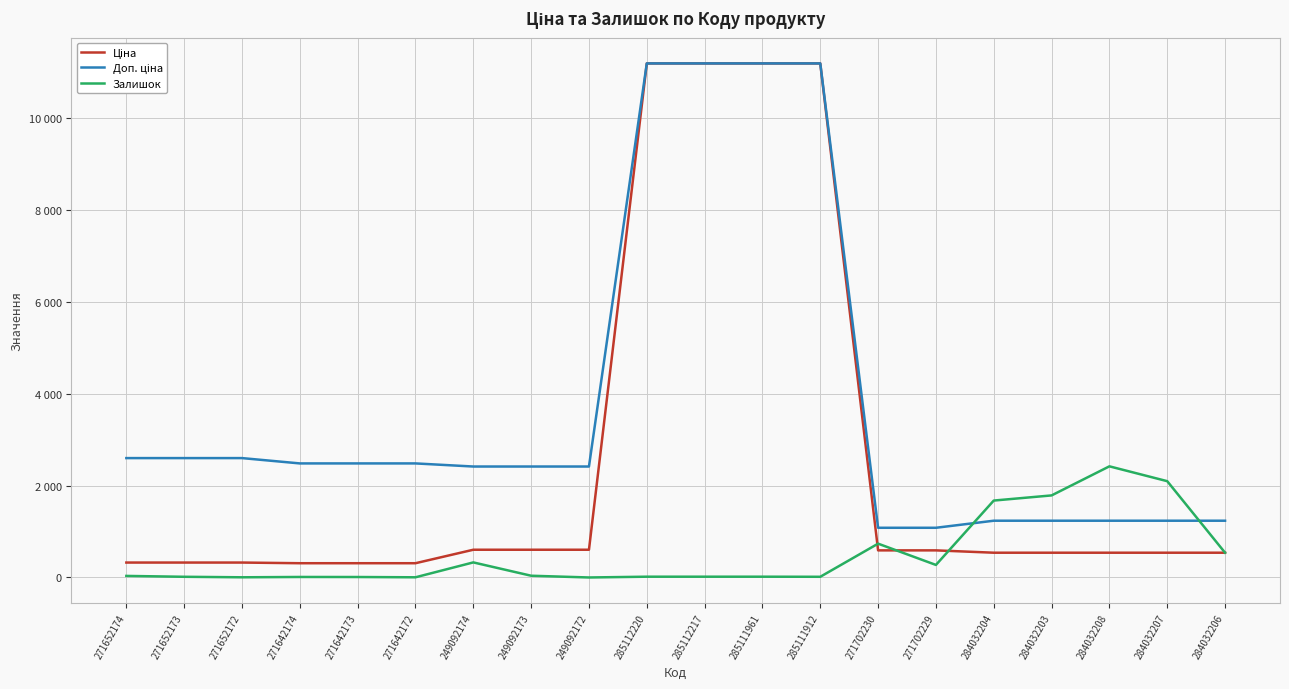

Reading left to right, extract all data points from this chart.

Ціна: 271652174=324.8	271652173=324.8	271652172=324.8	271642174=310.3	271642173=310.3	271642172=310.3	249092174=603.7	249092173=603.7	249092172=603.7	285112220=11188.2	285112217=11188.2	285111961=11188.2	285111912=11188.2	271702230=589.9	271702229=589.9	284032204=539.0	284032203=539.0	284032208=539.0	284032207=539.0	284032206=539.0
Доп. ціна: 271652174=2598.3	271652173=2598.3	271652172=2598.3	271642174=2482.4	271642173=2482.4	271642172=2482.4	249092174=2414.8	249092173=2414.8	249092172=2414.8	285112220=11188.2	285112217=11188.2	285111961=11188.2	285111912=11188.2	271702230=1081.7	271702229=1081.7	284032204=1235.4	284032203=1235.4	284032208=1235.4	284032207=1235.4	284032206=1235.4
Залишок: 271652174=34.0	271652173=15.0	271652172=4.0	271642174=11.0	271642173=10.0	271642172=4.0	249092174=328.0	249092173=38.0	249092172=0.0	285112220=17.0	285112217=17.0	285111961=17.0	285111912=15.0	271702230=736.0	271702229=273.0	284032204=1674.0	284032203=1786.0	284032208=2419.0	284032207=2096.0	284032206=539.0